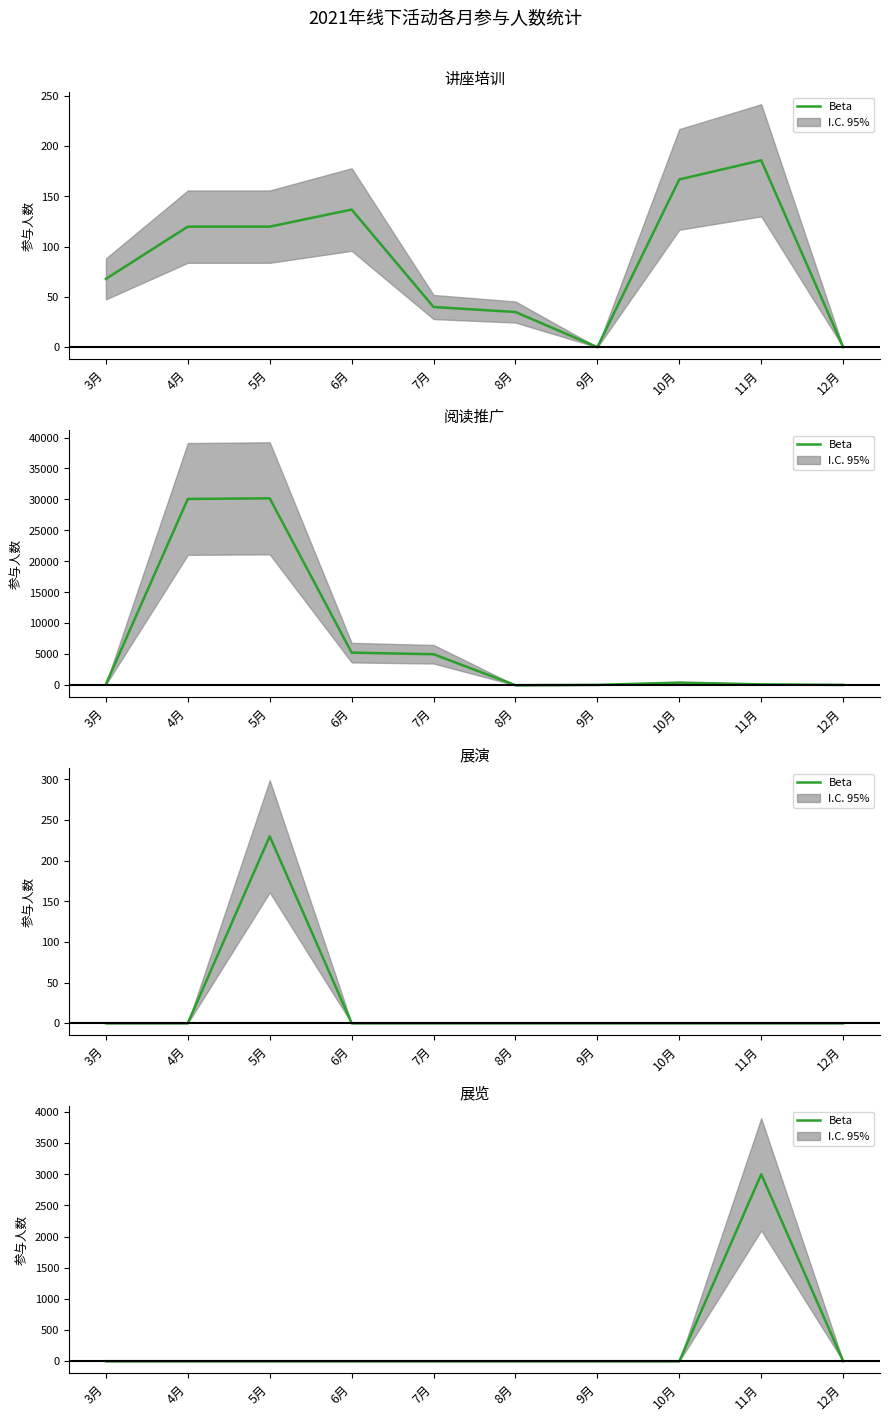

How many lines are shown in the chart?

1